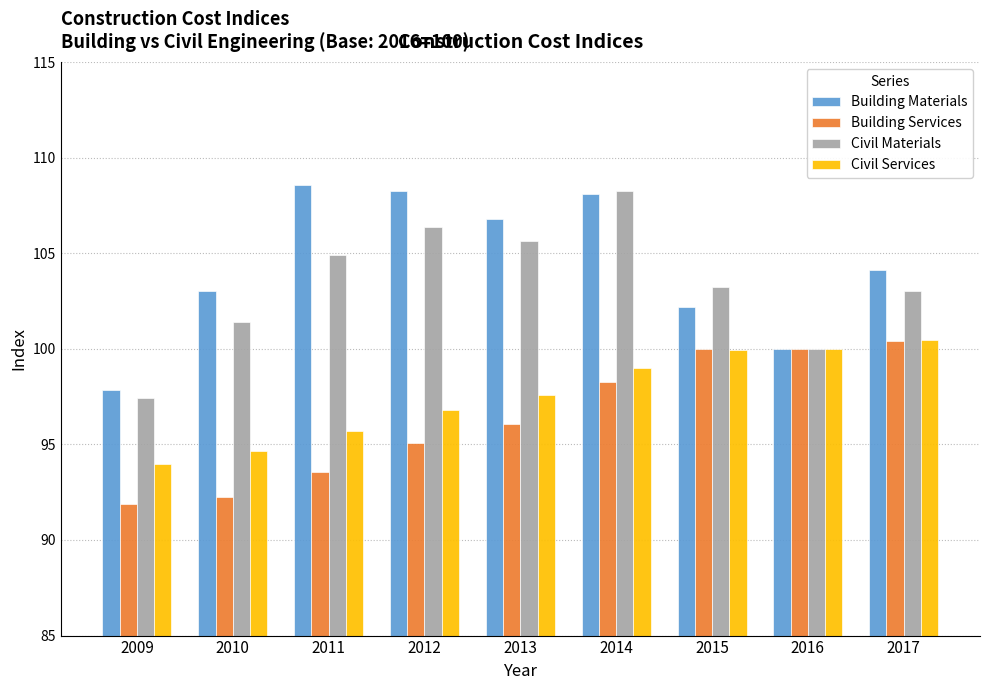

At how many categories does at least one series exceed 106?

4